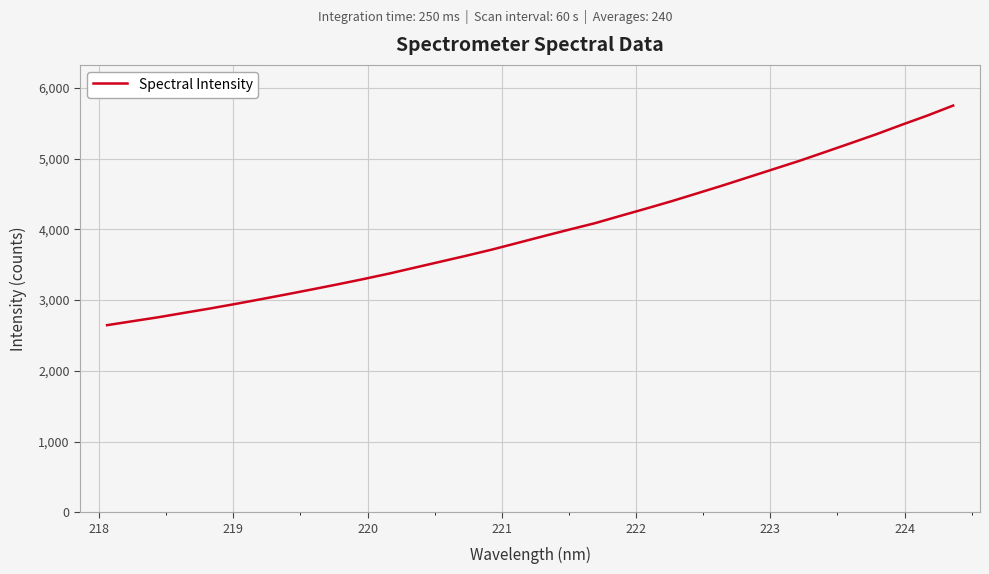

What is the smallest value displayed?

2644.6